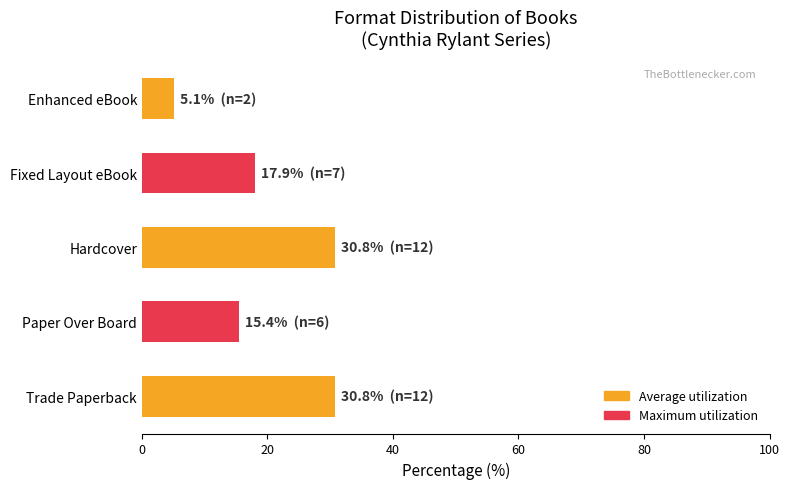

What value does the data have at Paper Over Board?

15.4